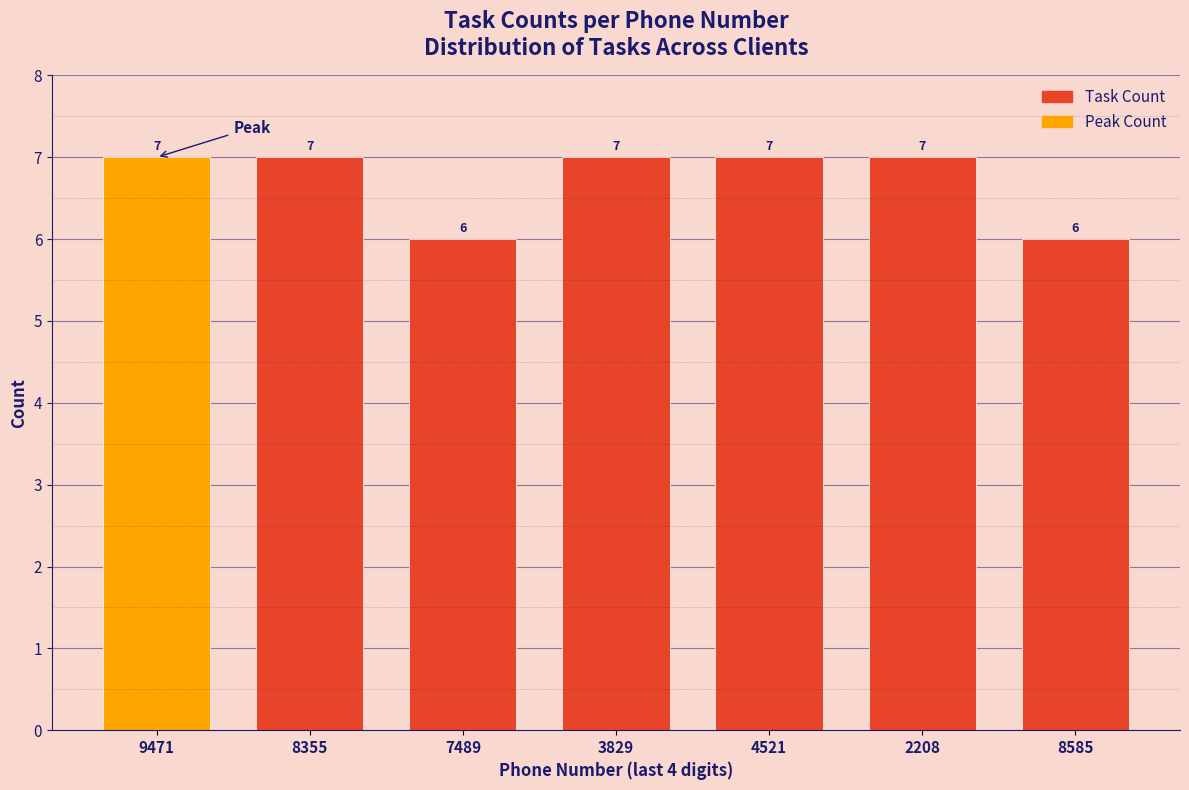

Reading left to right, list all the values displayed in this chart.

7	7	6	7	7	7	6